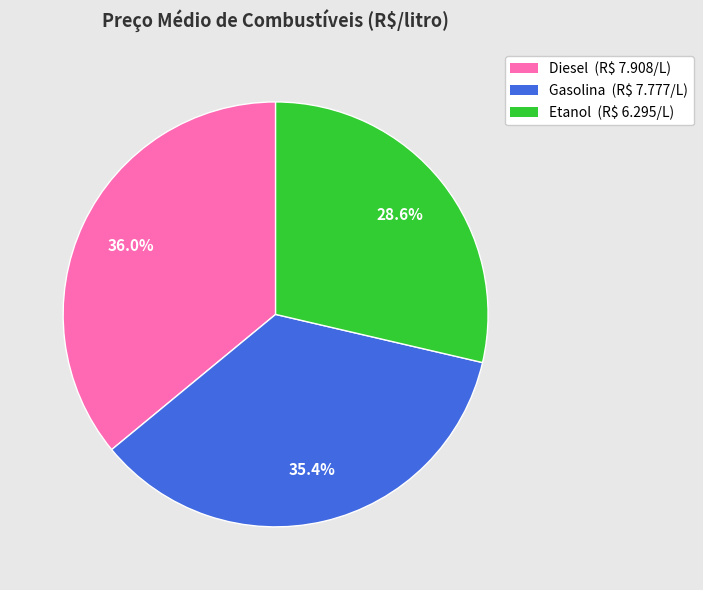

True or false: Etanol accounts for 22% of the total.

False